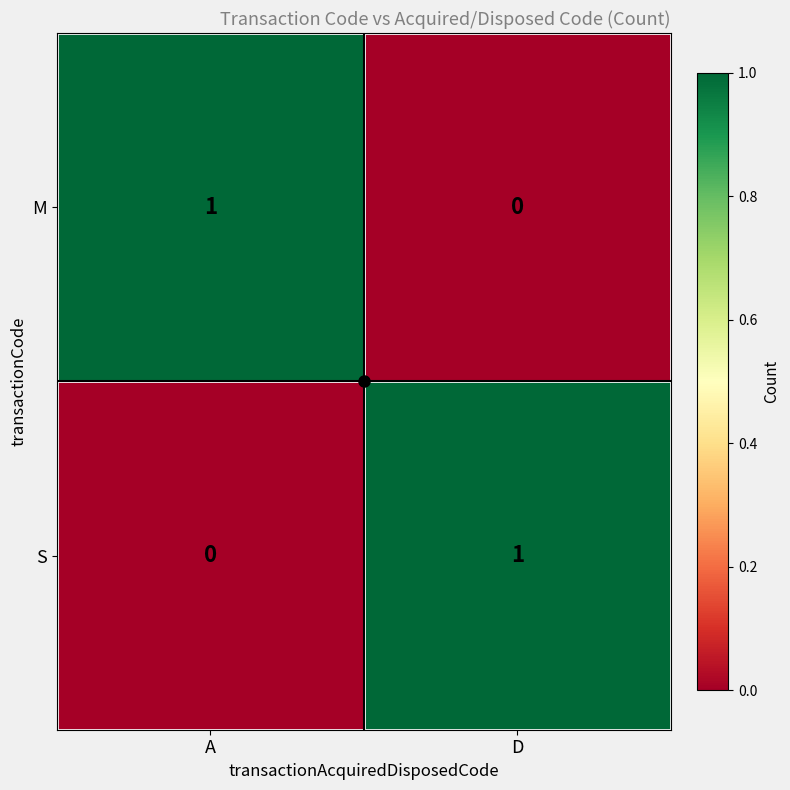

List the labels in order of M value, largest first.

A, D